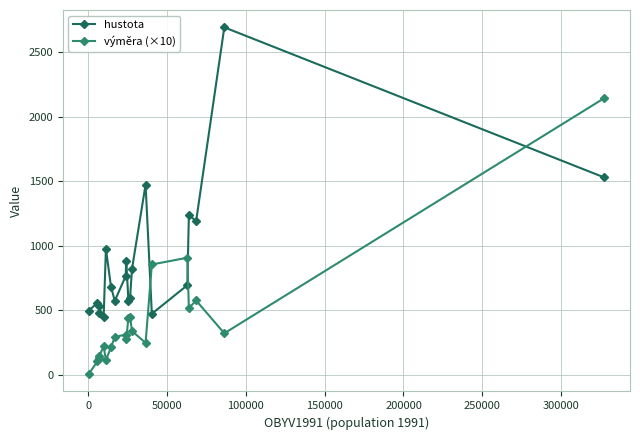

Which series has the largest total across all categories?

hustota